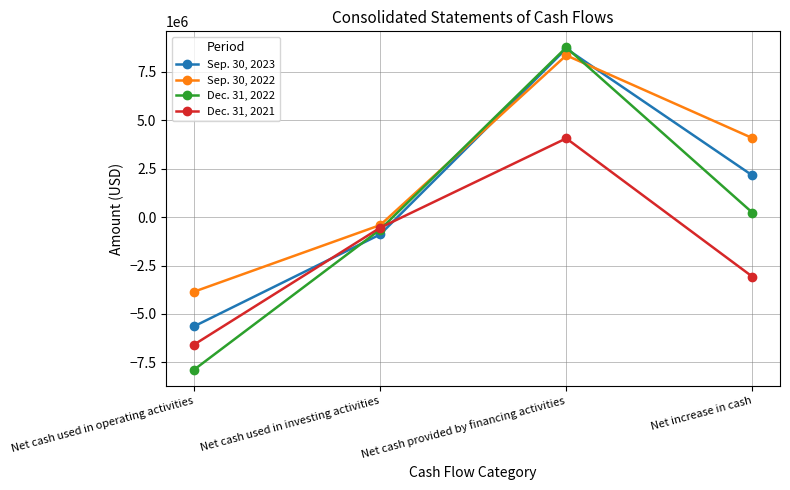

Reading left to right, extract all data points from this chart.

Sep. 30, 2023: -5637072	-898435	8681331	2145824
Sep. 30, 2022: -3850455	-416517	8338718	4071746
Dec. 31, 2022: -7873307	-644888	8745567	227372
Dec. 31, 2021: -6579378	-552940	4056938	-3075380